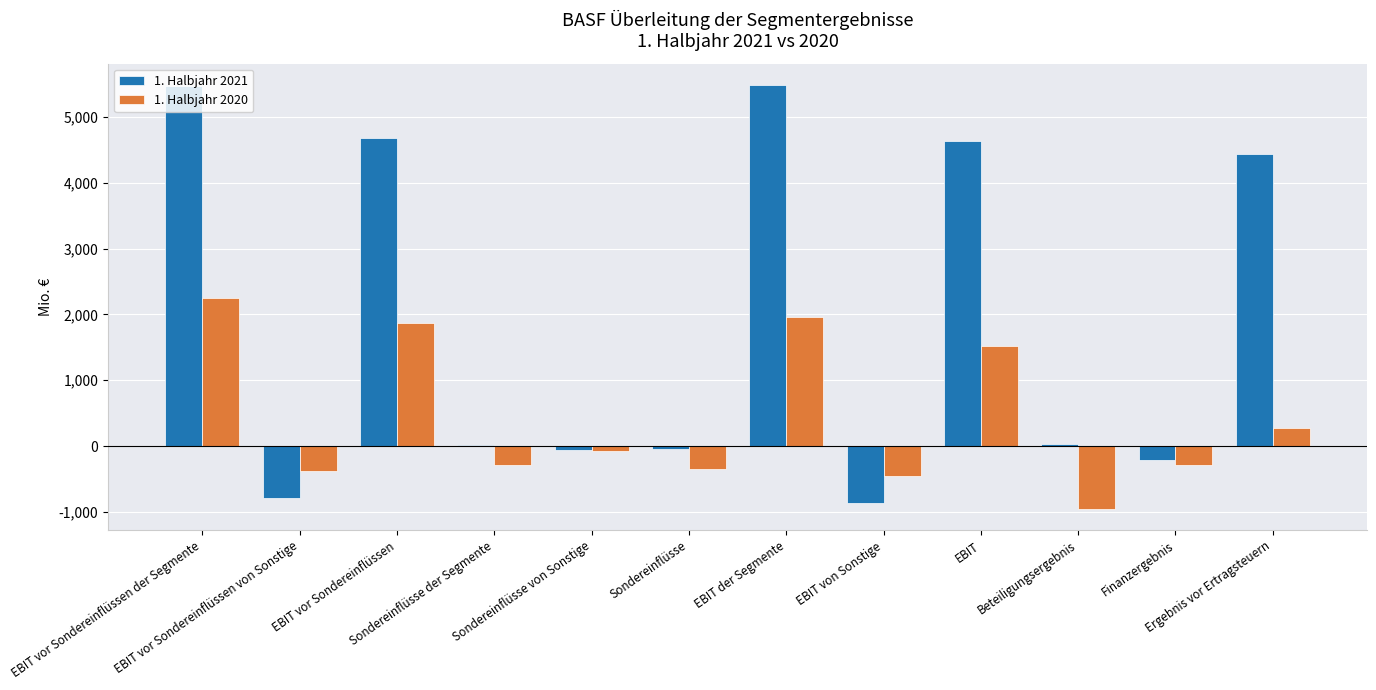

Does the chart contain stacked bars?

No